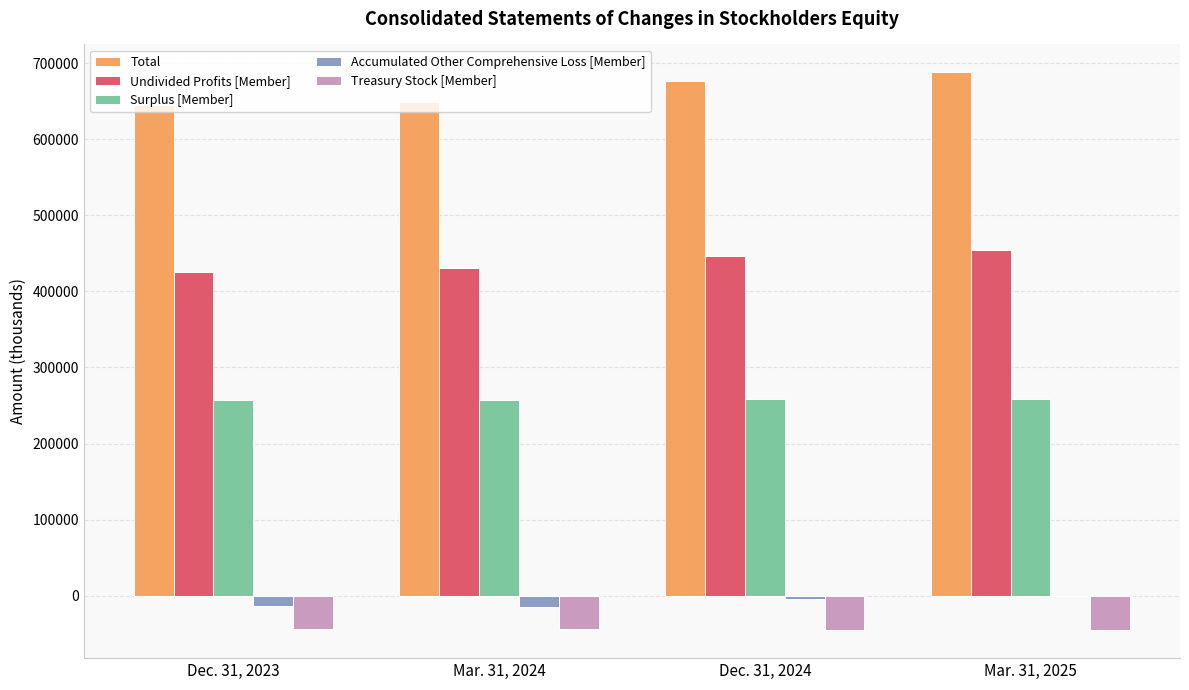

What is the highest value of the Surplus [Member] series?

259182